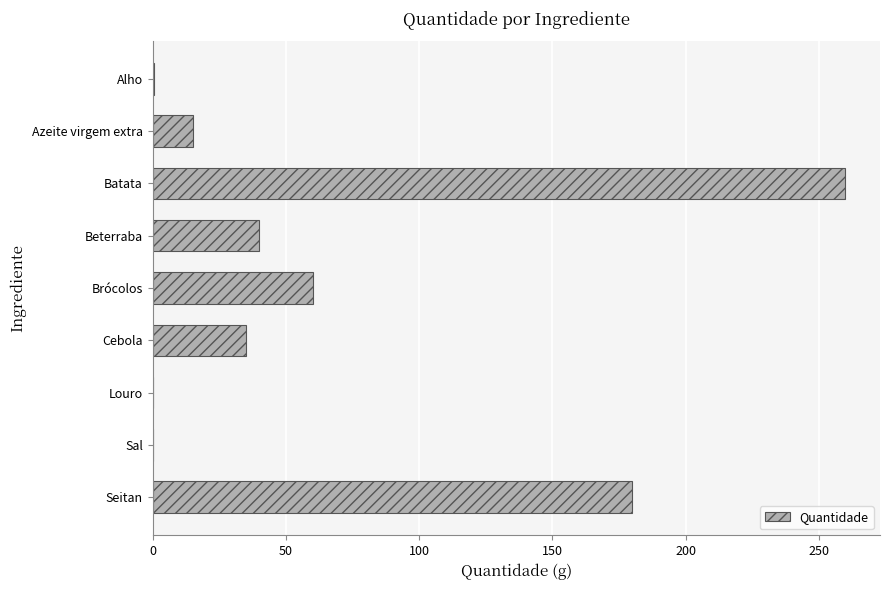

What is the approximate value at Batata?

260.0